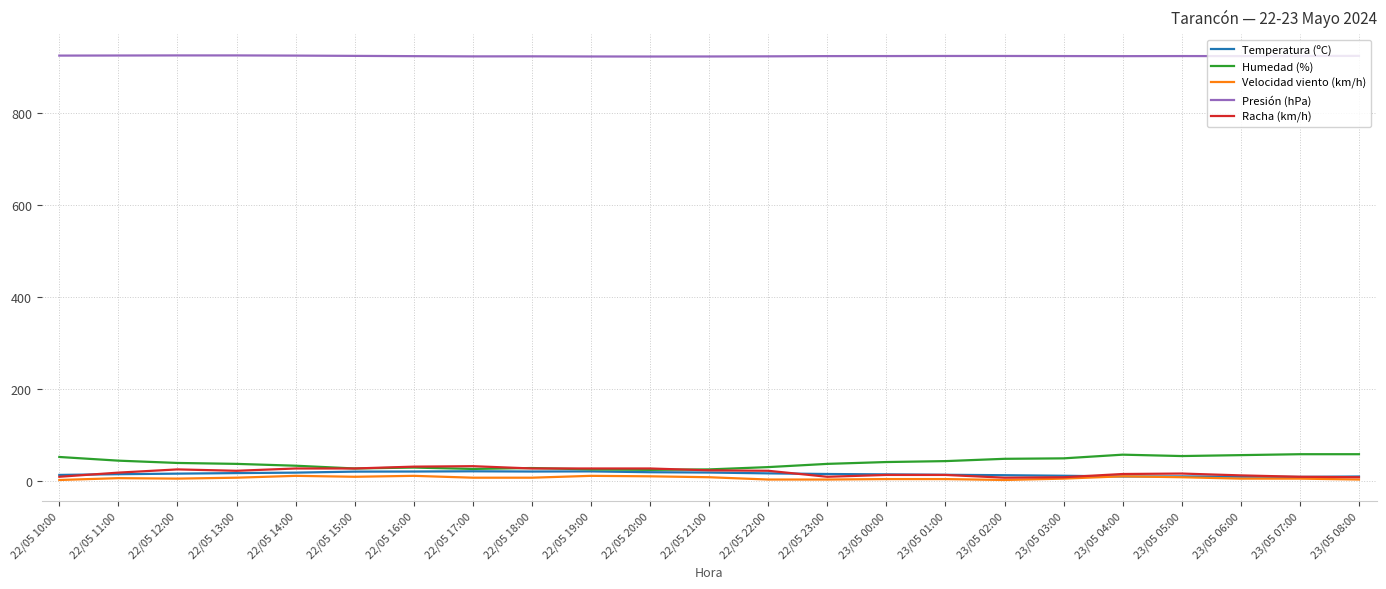

Is the value of Racha (km/h) at 23/05 01:00 greater than the value of Presión (hPa) at 22/05 10:00?

No